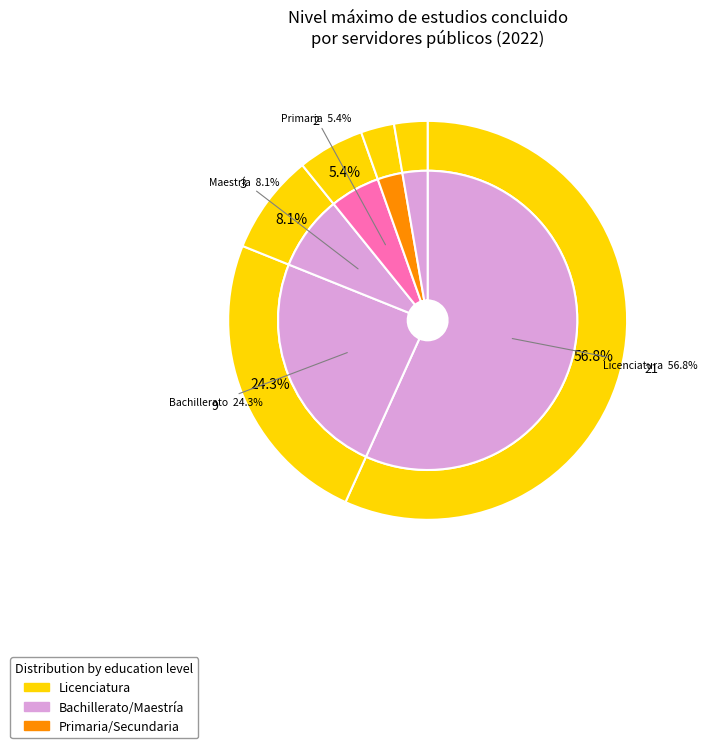

How many slices are in this pie chart?

8